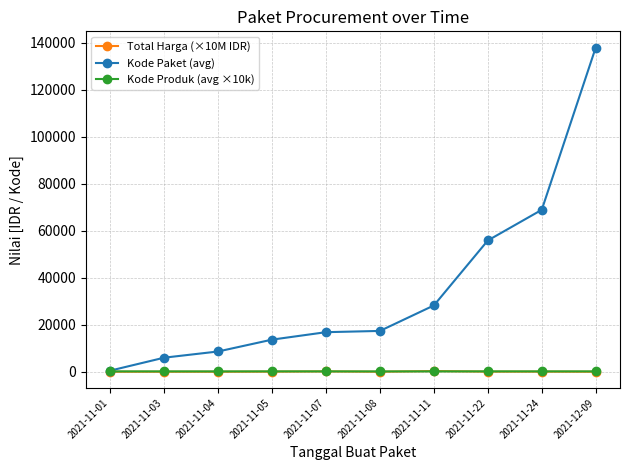

How many series are shown in this chart?

3